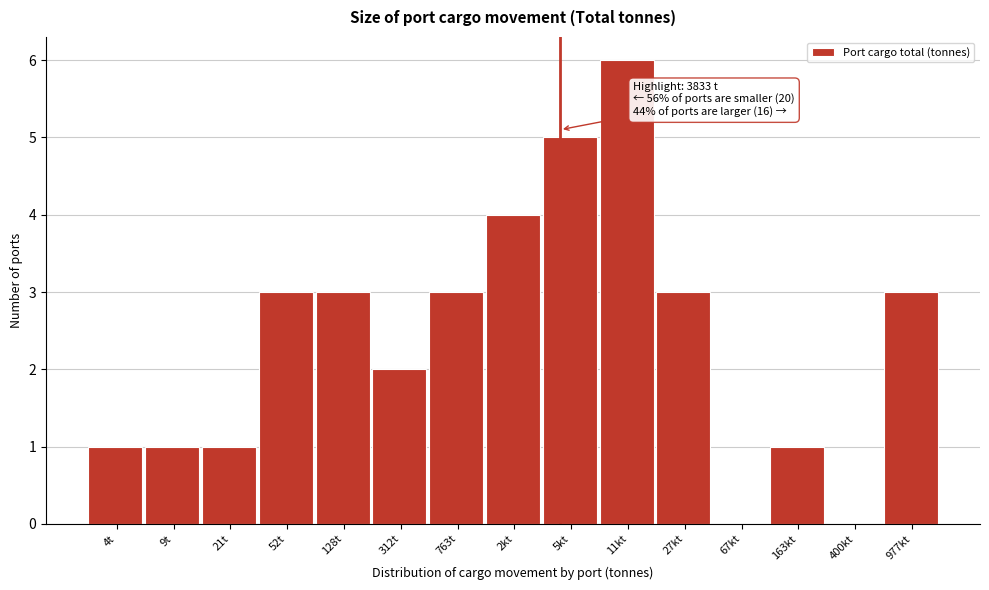

Reading left to right, extract all data points from this chart.

4t=1	9t=1	21t=1	52t=3	128t=3	312t=2	763t=3	2kt=4	5kt=5	11kt=6	27kt=3	67kt=0	163kt=1	400kt=0	977kt=3